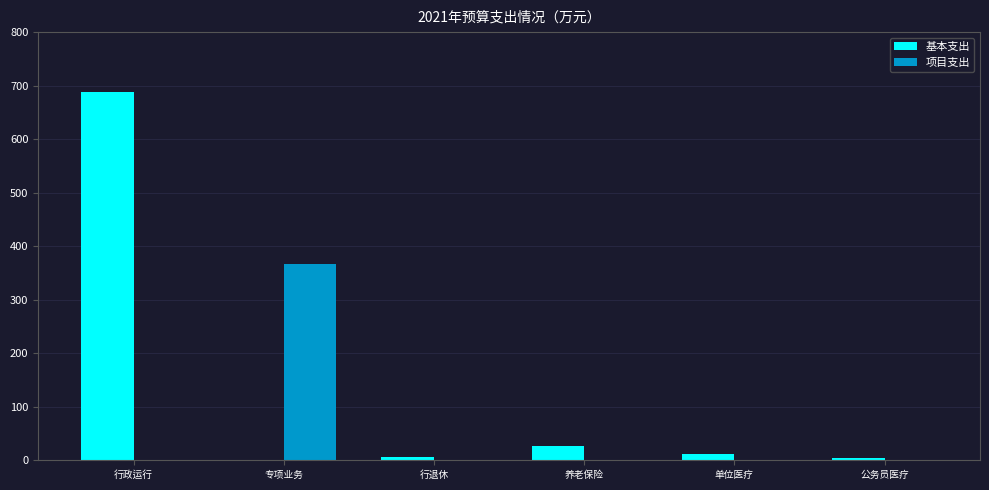

How many groups of bars are there?

6